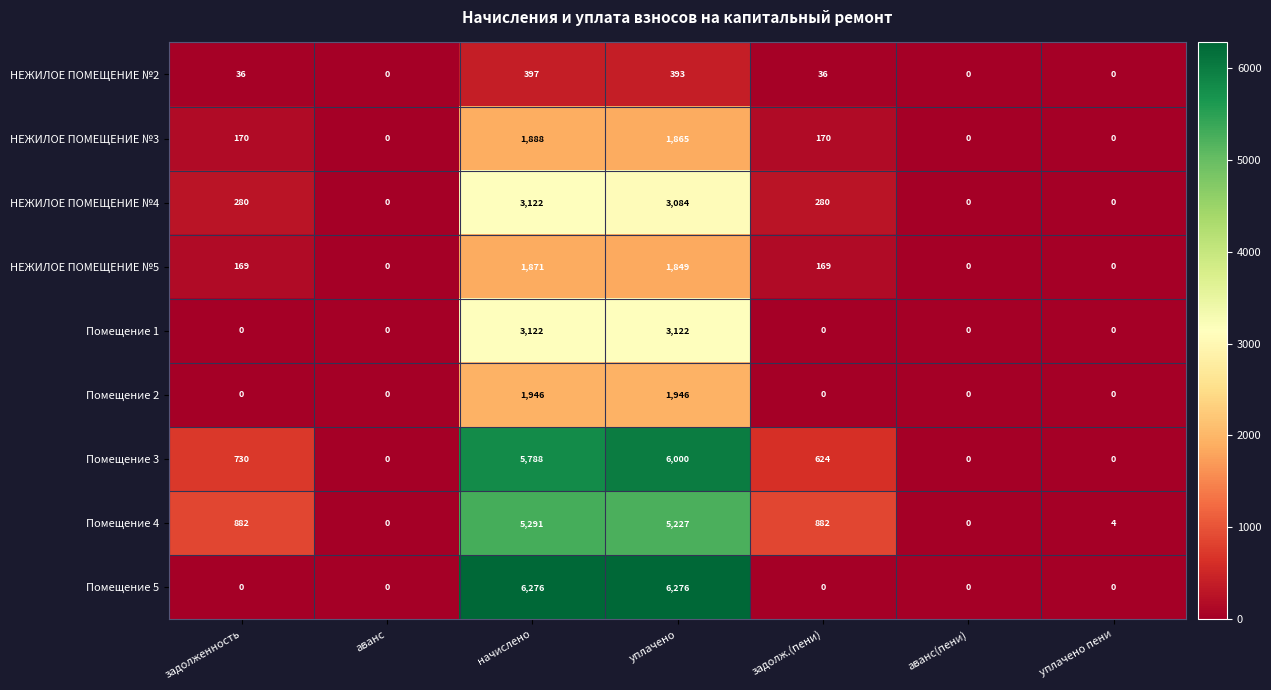

What is the spread (max minus min) of values at задолж.(пени)?

882